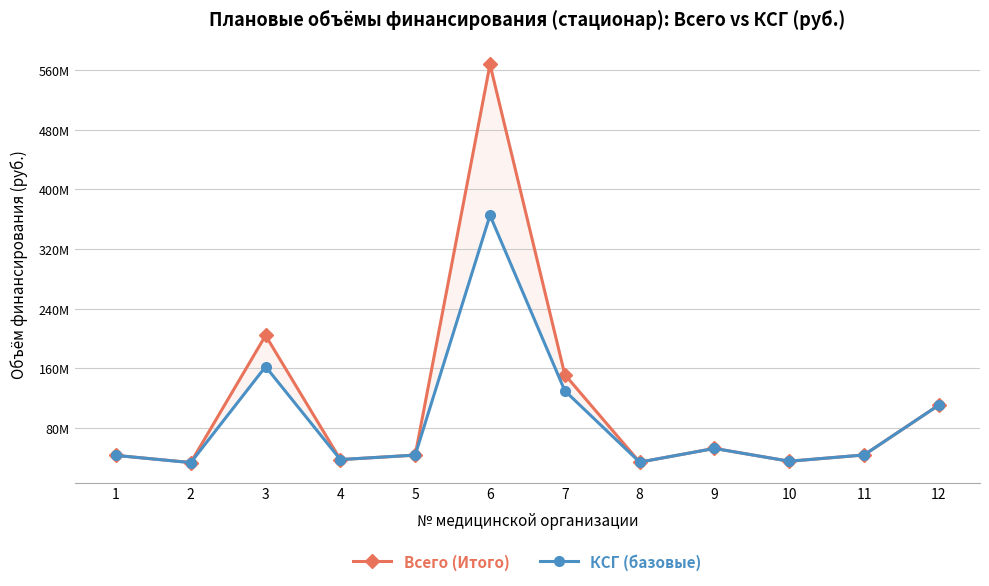

What is the highest value of the Всего (Итого) series?

567376141